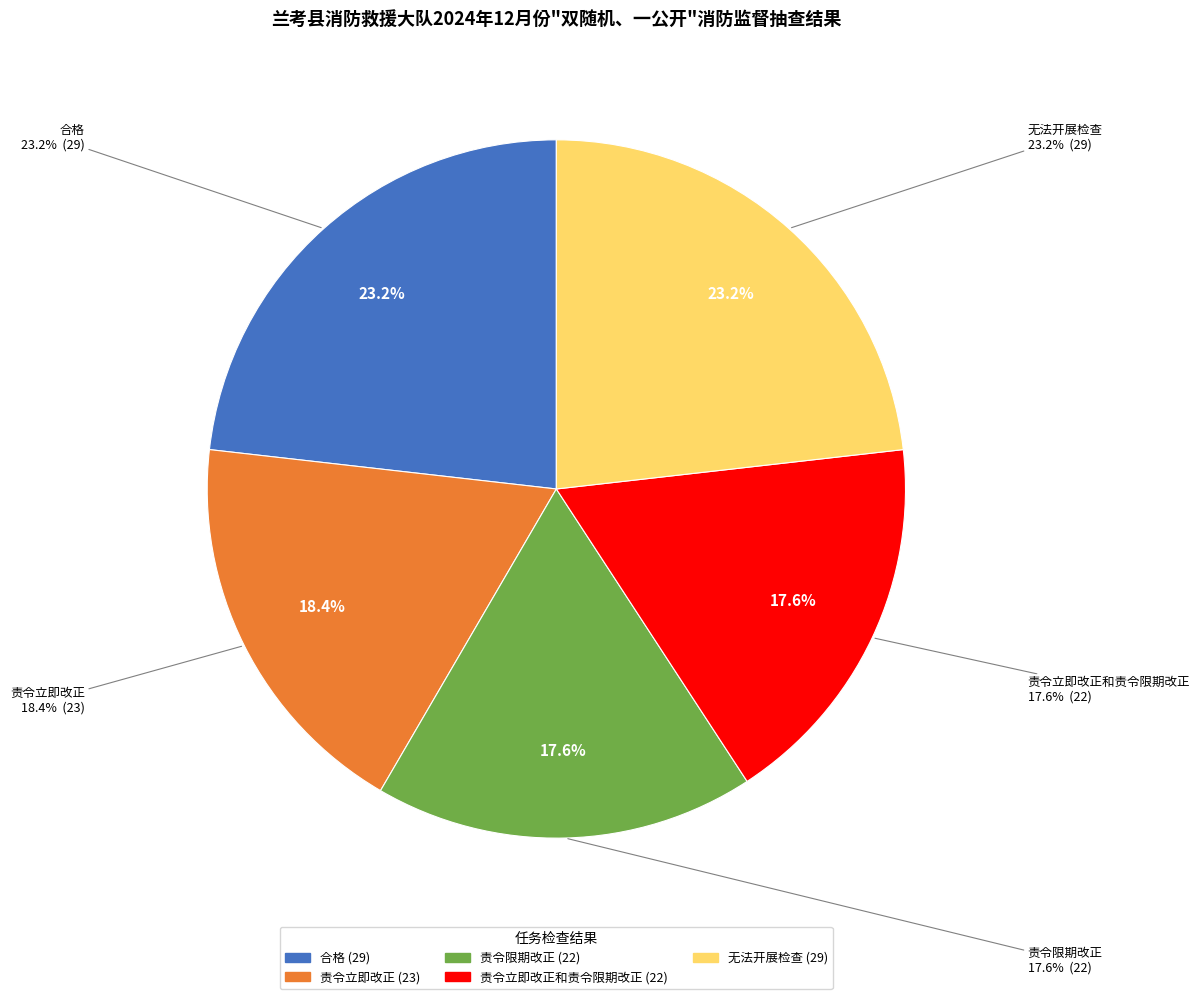

Count the number of slices in the pie.

5